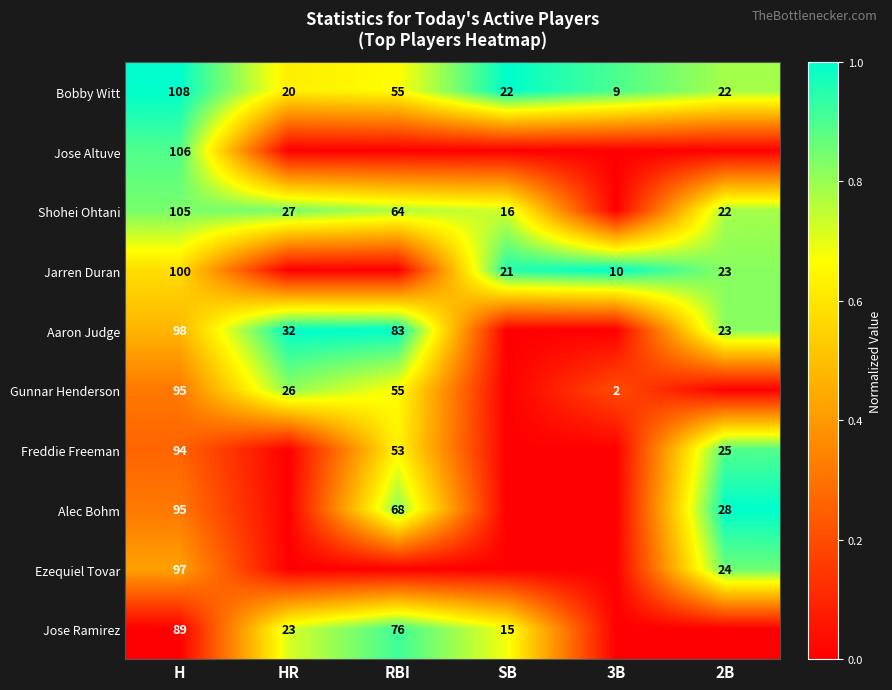

At which label does Bobby Witt first exceed 22?

H